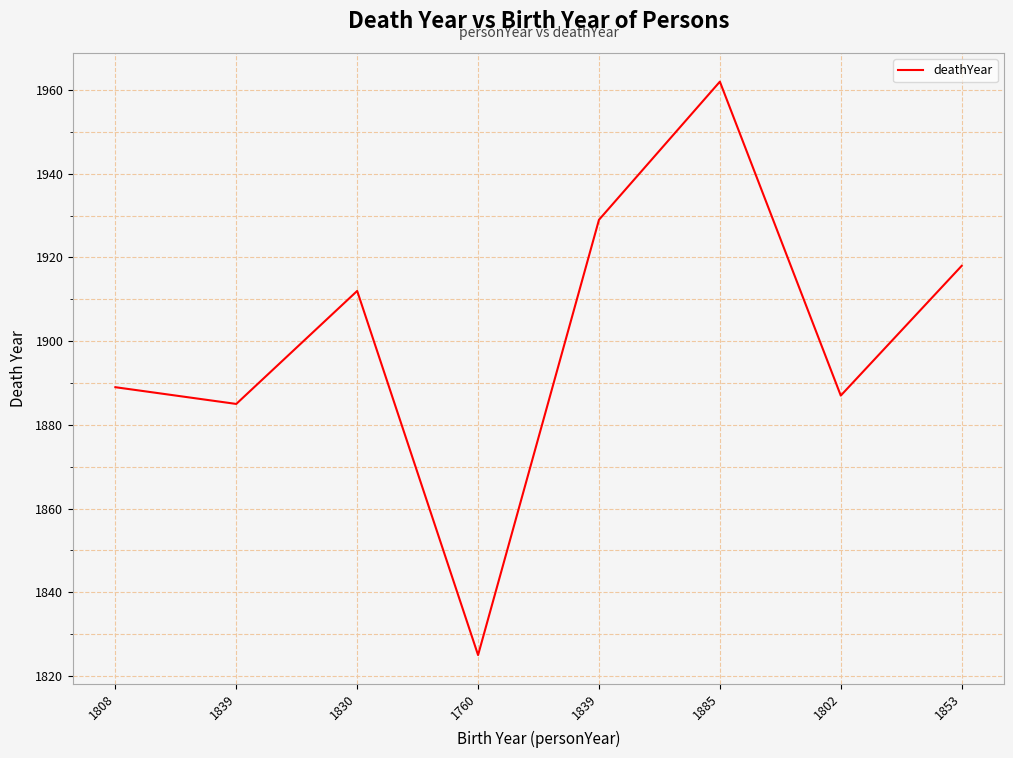

Which label corresponds to the largest value in the chart?

1885